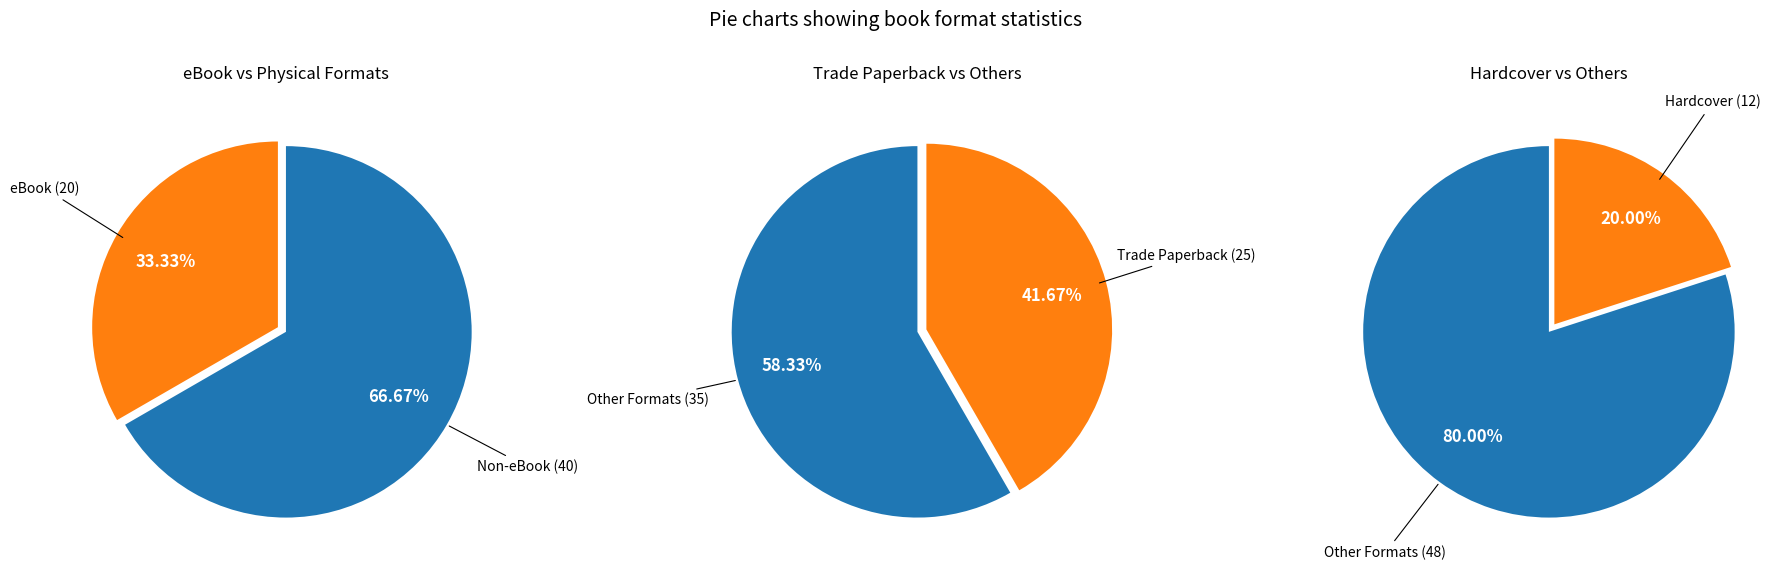

What is the total percentage of Trade Paperback and eBook?

75.0%